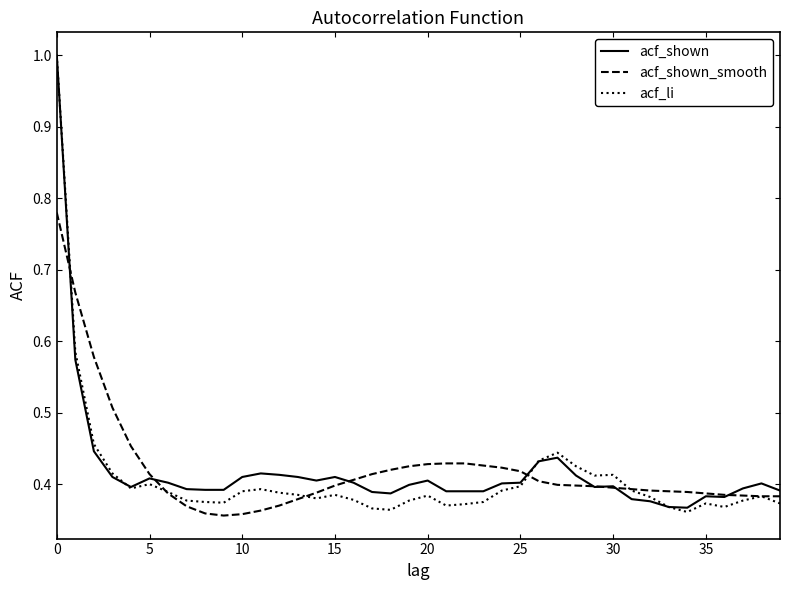

What is the highest value of the acf_shown series?

1.0